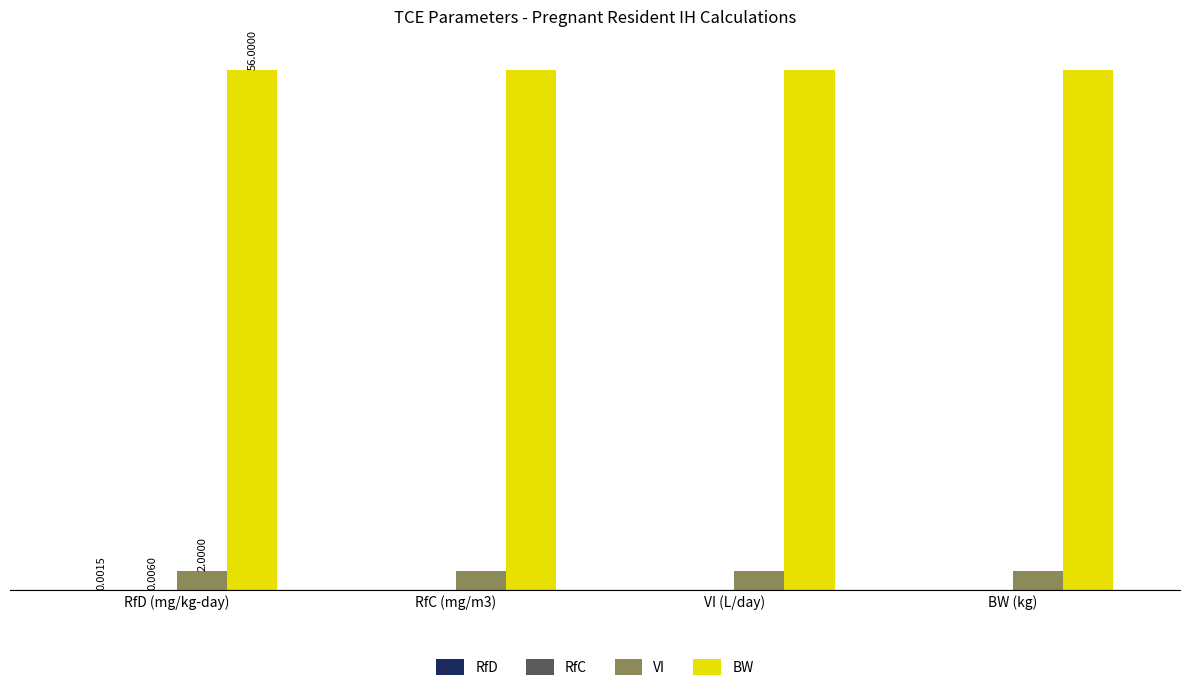

Are the bars grouped side by side (vs. stacked)?

Yes